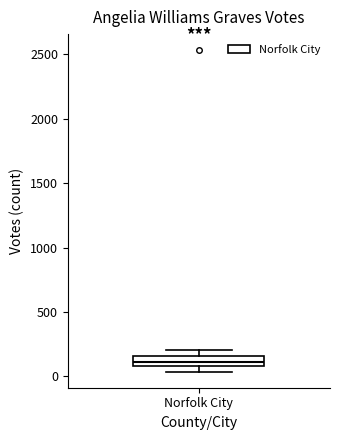

Read this box plot against the y-axis: the position of the median line, the range covered by the box, and the ends of both whiskers. The values are not printed on the chart, so give them approximately, as read against the axis.

median 100 (inside the box), box 100 to 150, whiskers 50 to 200